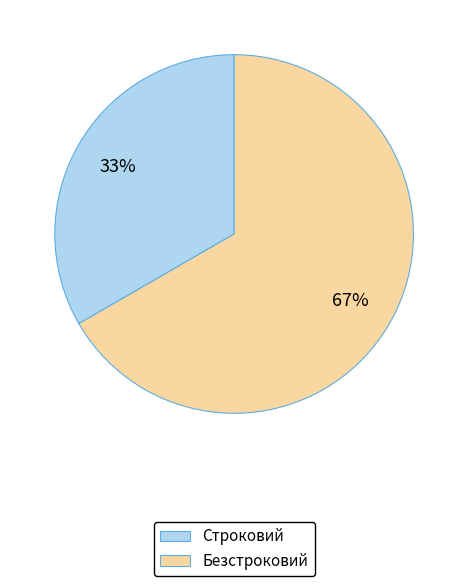

Between Строковий and Безстроковий, which is larger?

Безстроковий